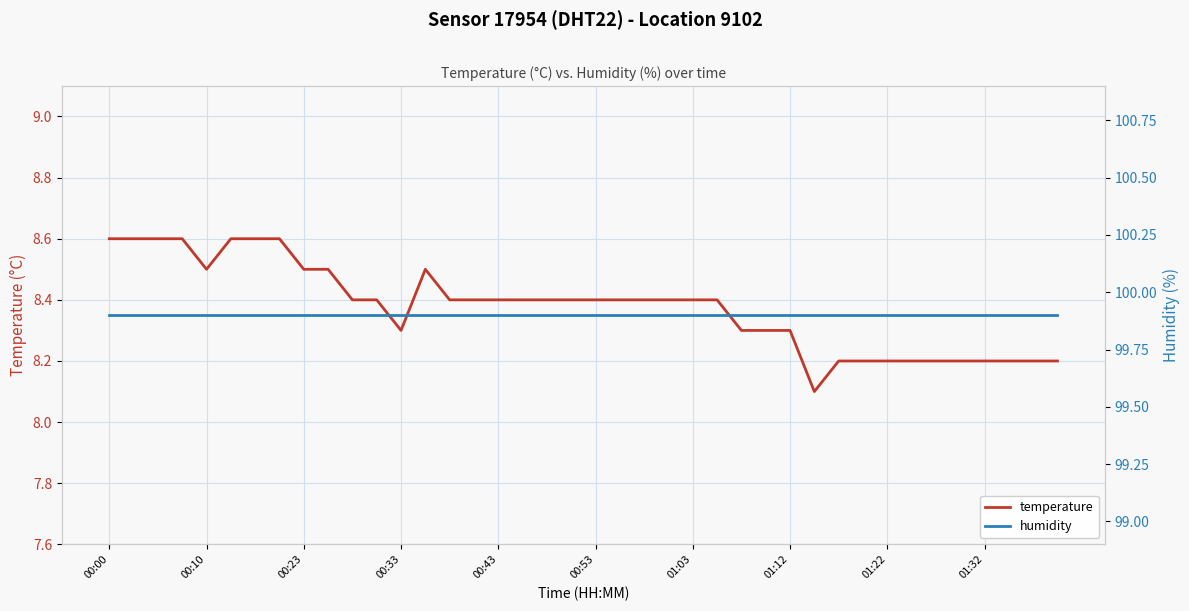

Rank the series by their average value, from highest to lowest.

humidity, temperature